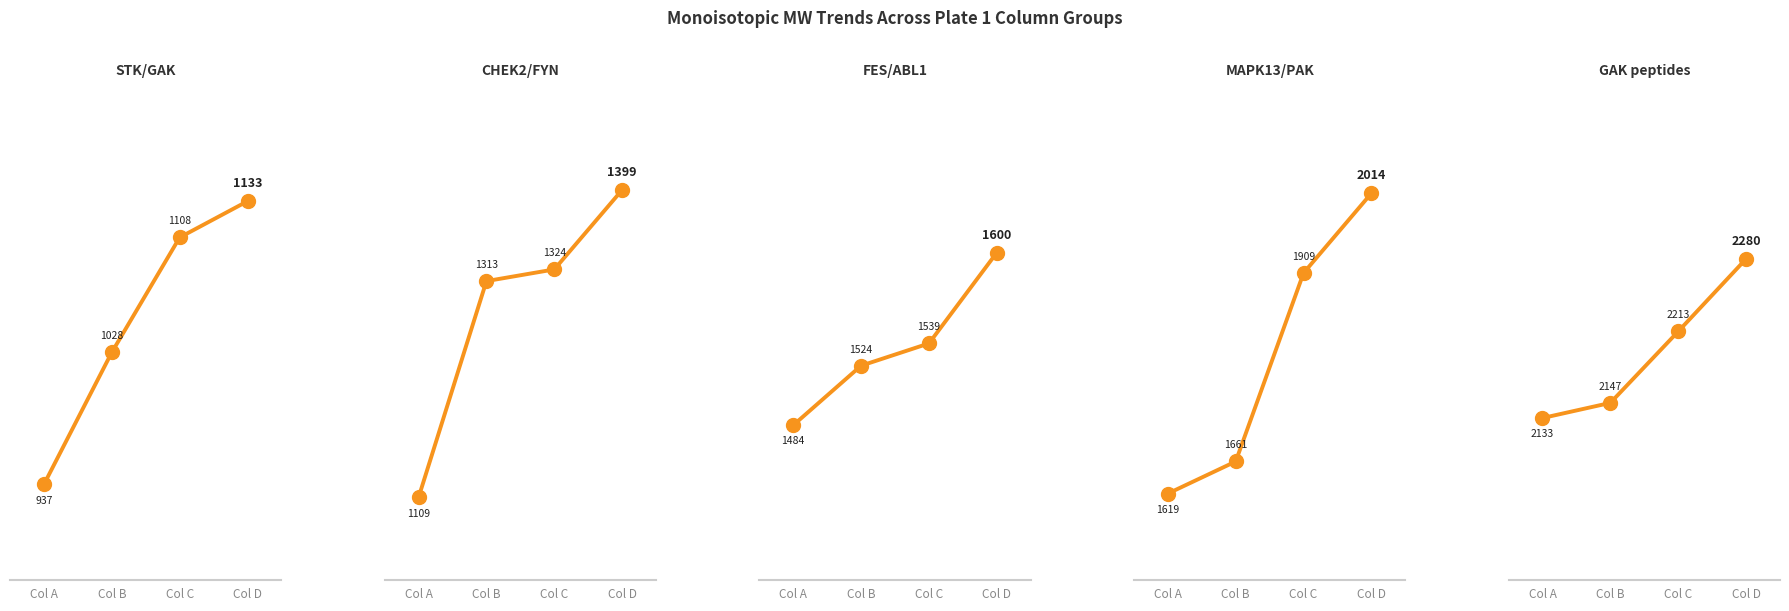

What is the difference between the Panel 2 values at Col A and Col D?

290.1